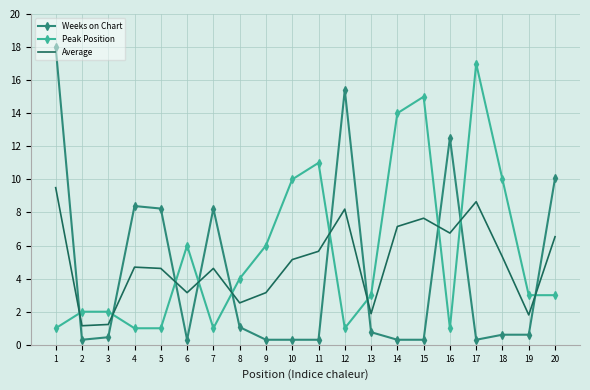

Which series has the largest range (max minus min)?

Weeks on Chart